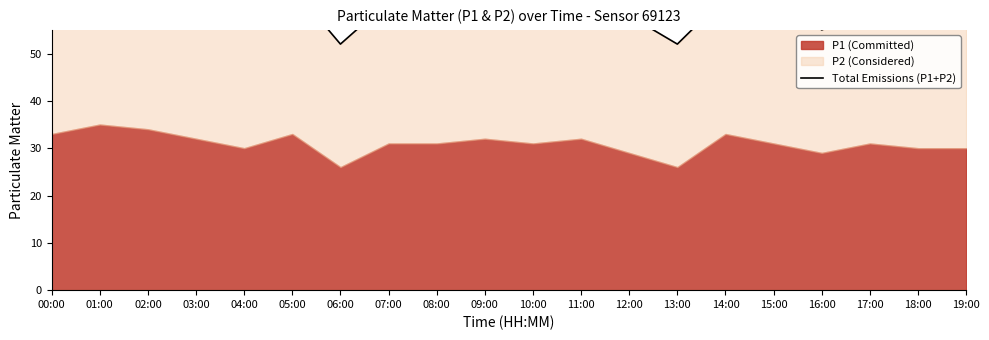

How many values are below 61?

9